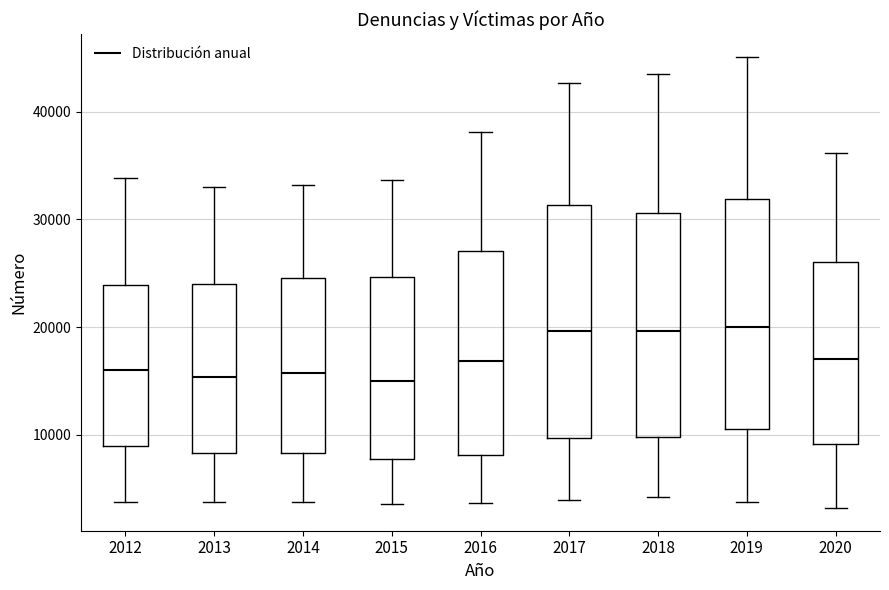

Reading left to right, read every box against the y-axis: the position of its median line, the range the box covers, and the ends of its whiskers. The values are not printed on the chart, so give them approximately, as read against the axis.

2012: median 16000, box 9000 to 24000, whiskers 4000 to 34000
2013: median 15000, box 8000 to 24000, whiskers 4000 to 33000
2014: median 16000, box 8000 to 25000, whiskers 4000 to 33000
2015: median 15000, box 8000 to 25000, whiskers 4000 to 34000
2016: median 17000, box 8000 to 27000, whiskers 4000 to 38000
2017: median 20000, box 10000 to 31000, whiskers 4000 to 43000
2018: median 20000, box 10000 to 31000, whiskers 4000 to 44000
2019: median 20000, box 10000 to 32000, whiskers 4000 to 45000
2020: median 17000, box 9000 to 26000, whiskers 3000 to 36000